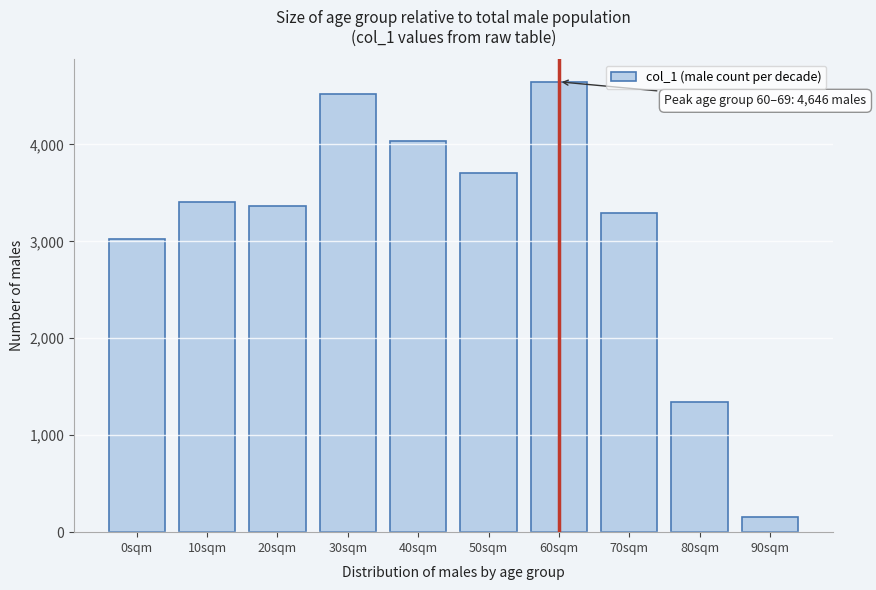

Reading left to right, what are all the values shown in this chart?

3027	3410	3365	4515	4037	3707	4646	3291	1346	159